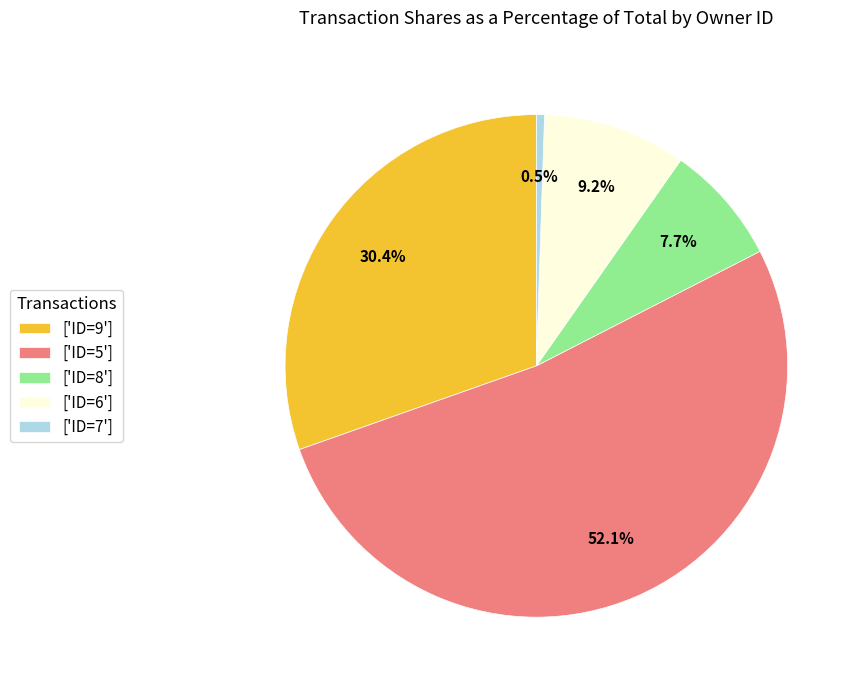

To the nearest percent, what is the average slice percentage?

20%